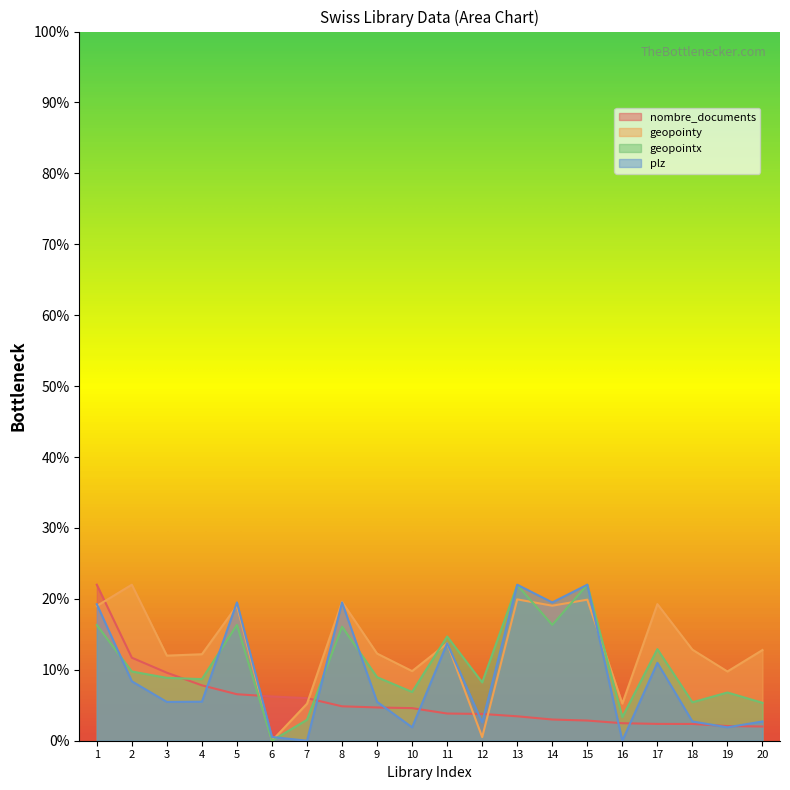

Which series has the largest total across all categories?

geopointy